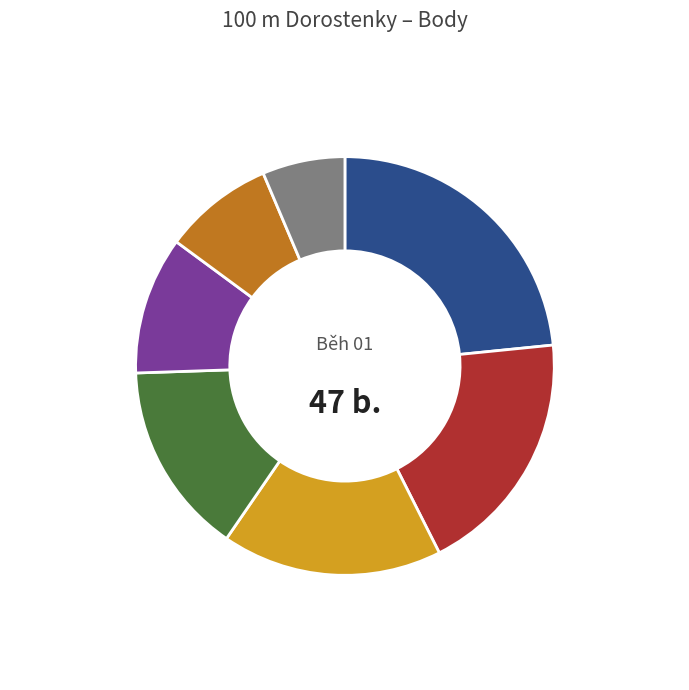

Does any single category account for the majority?

No